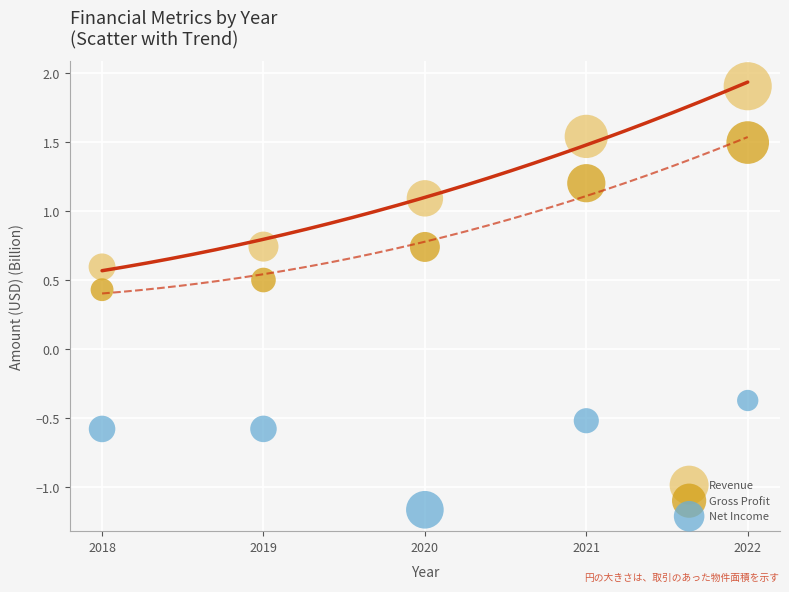

Which series has the largest Y range (max minus min)?

Revenue